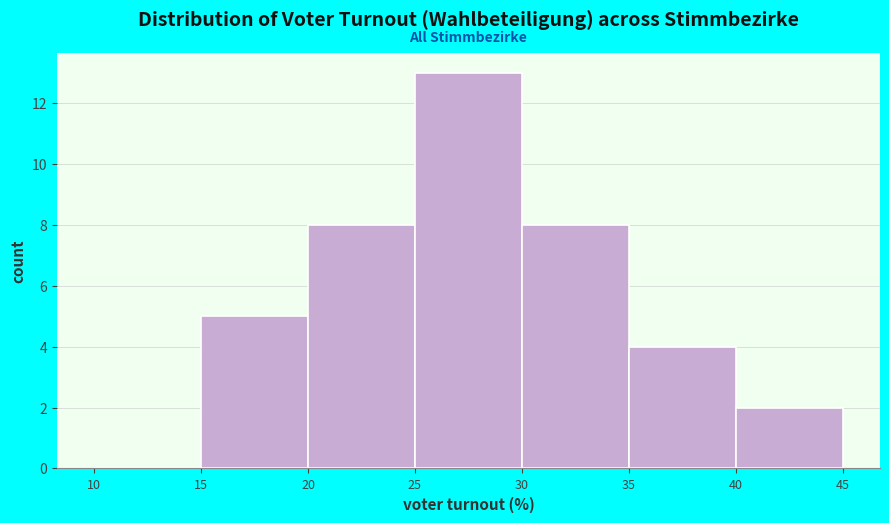

Which range on the x-axis has the tallest bar?

25 to 30